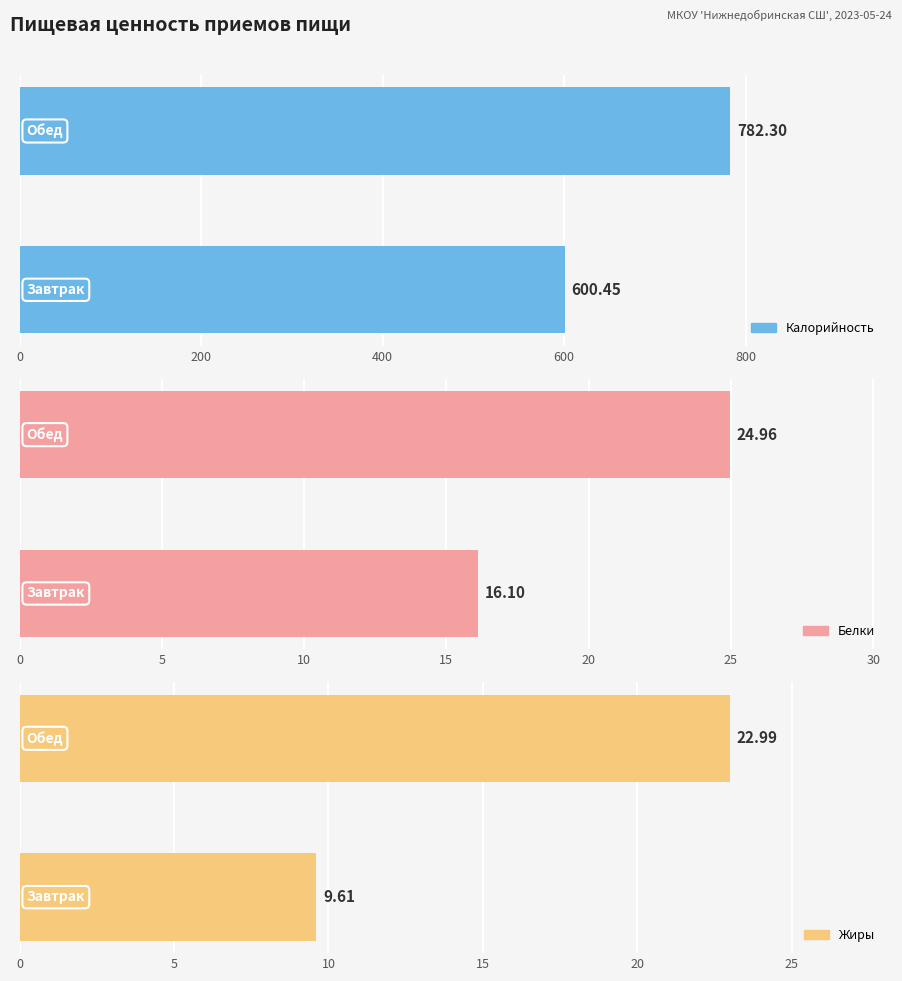

Which series has the largest total across all categories?

Калорийность